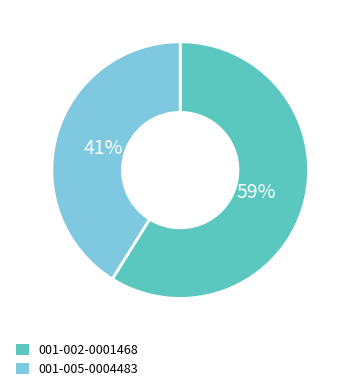

How many slices are in this pie chart?

2